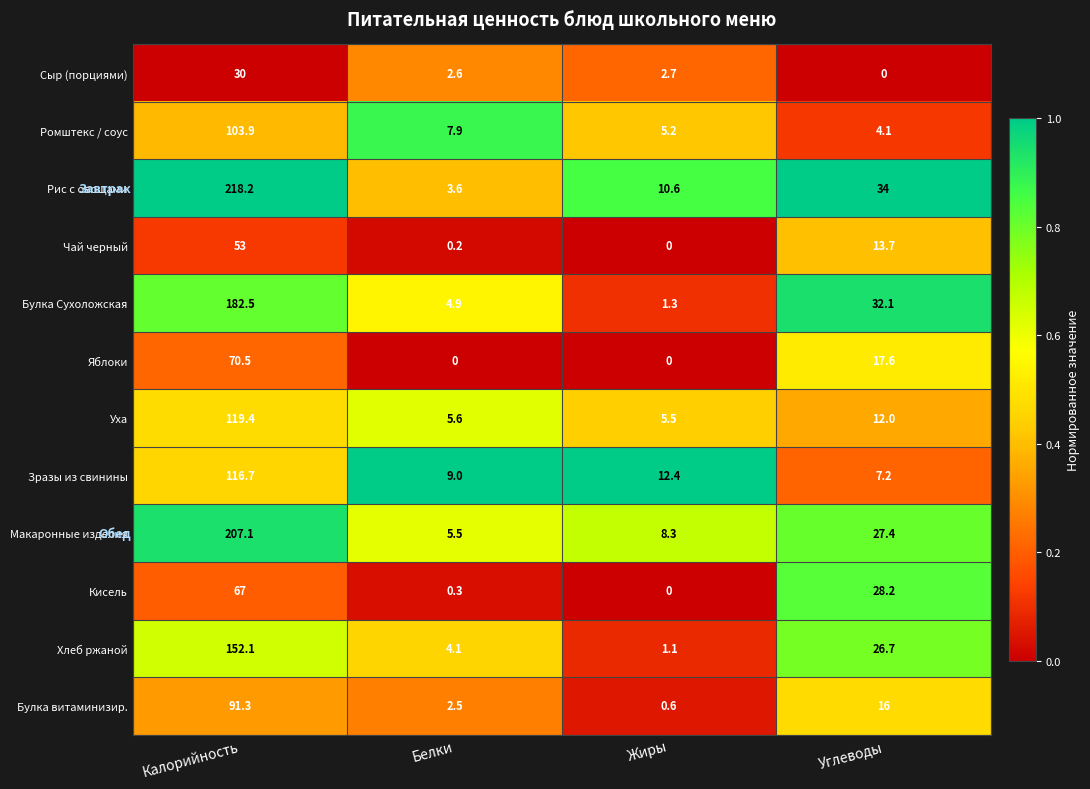

How many categories are shown in the chart?

4